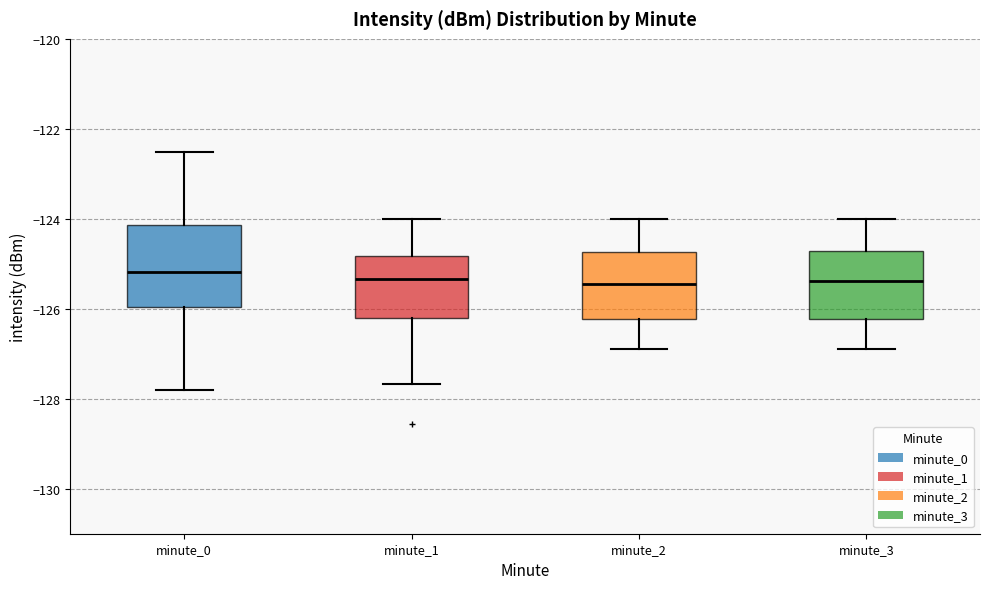

Where is the upper edge of the box for minute_1 on the y-axis? The values are not printed on the chart, so give them approximately, as read against the axis.

-124.8